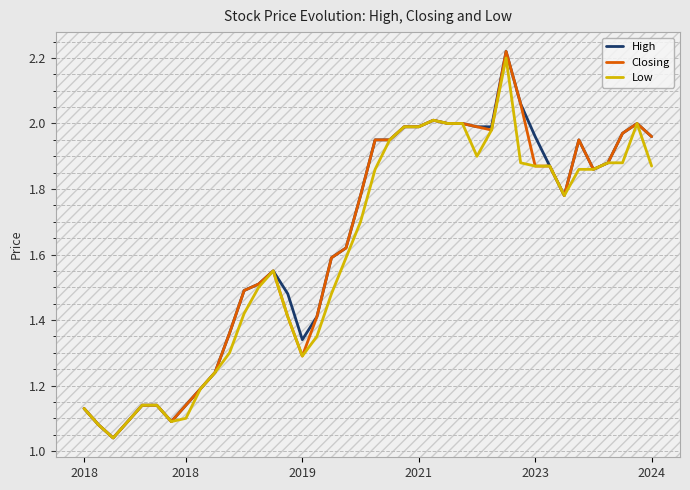

What is the average value of the Low series?

1.6